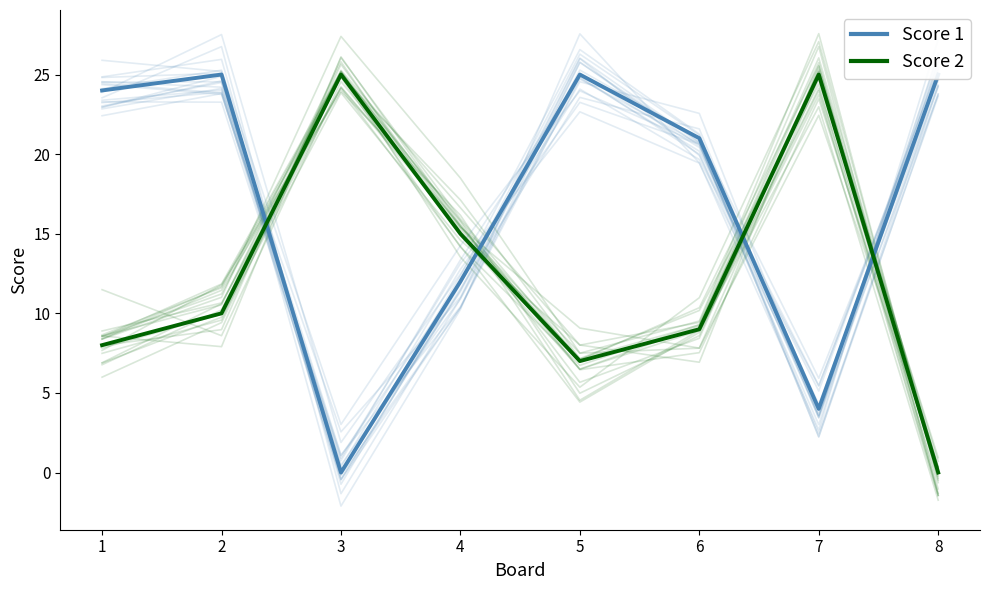

Reading left to right, transcribe all the data shown in this chart.

Score 1: 1=24	2=25	3=0	4=12	5=25	6=21	7=4	8=25
Score 2: 1=8	2=10	3=25	4=15	5=7	6=9	7=25	8=0